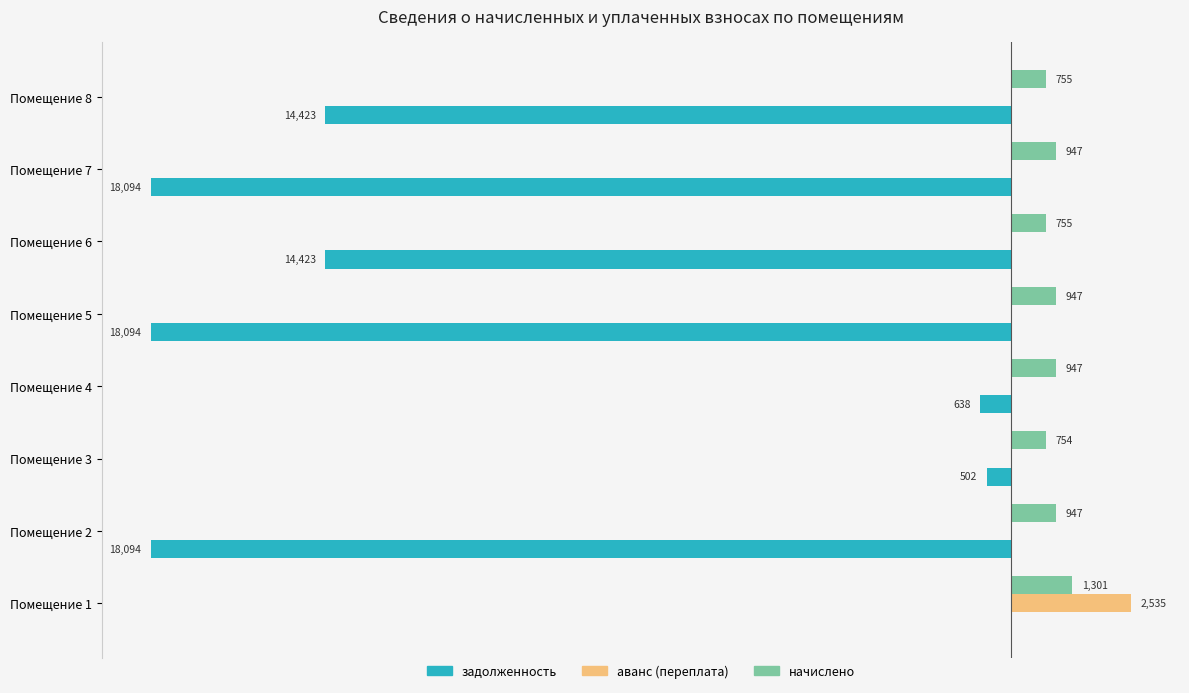

Which category has the highest value across all series?

Помещение 1